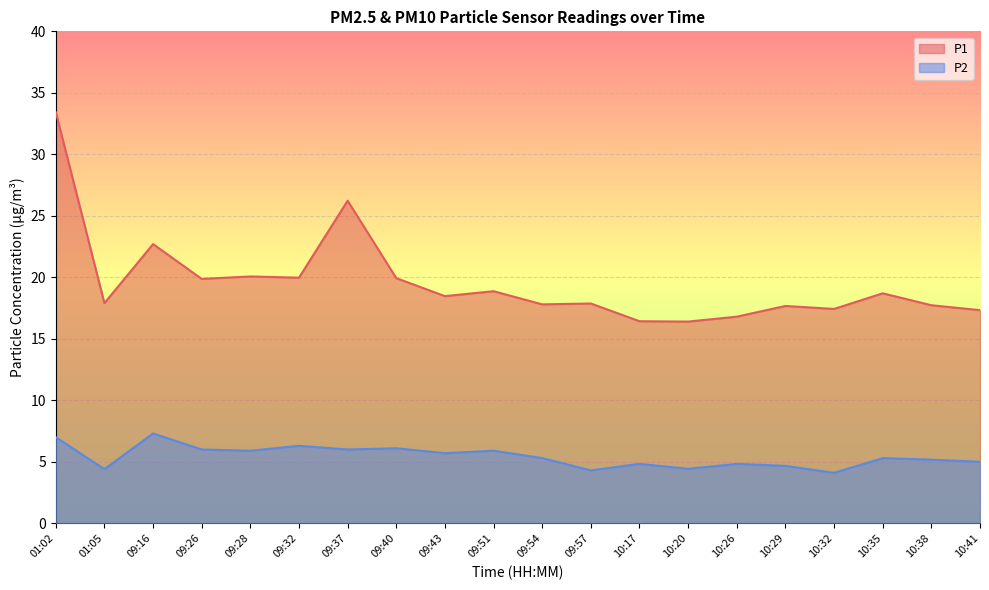

List the series in order of their peak value, highest first.

P1, P2